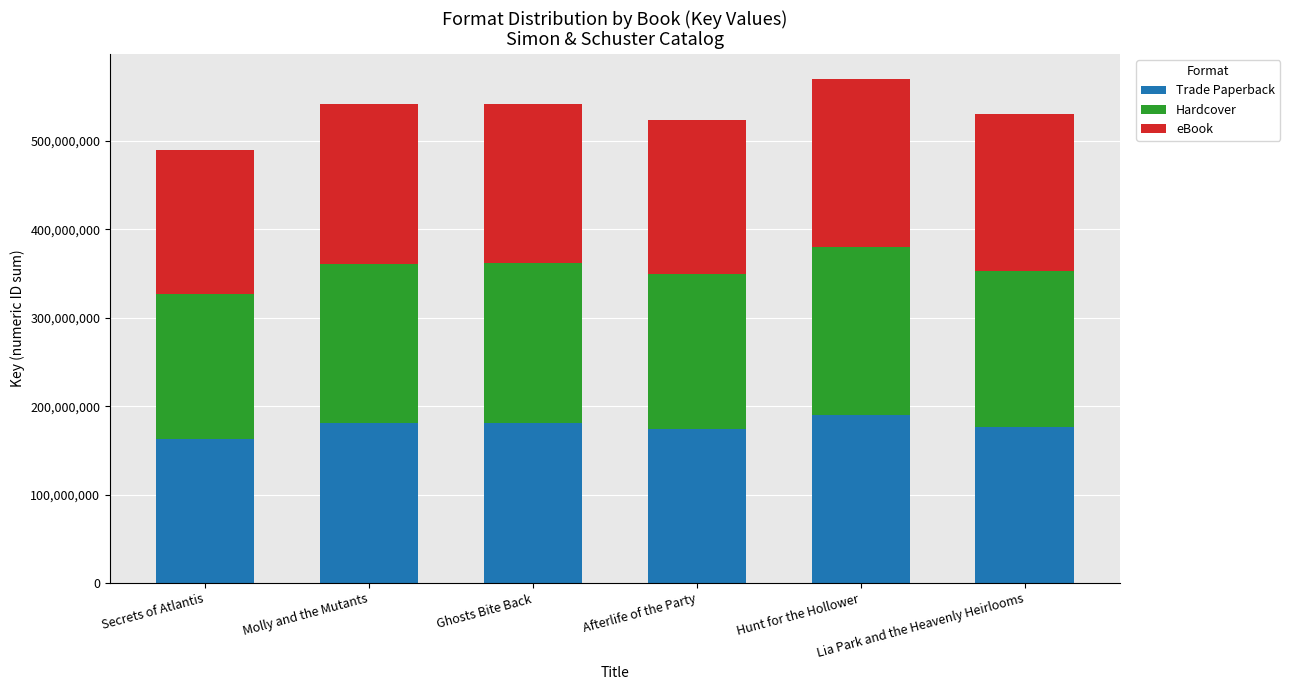

How many series are shown in this chart?

3